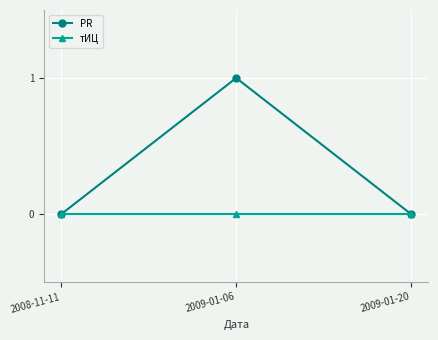

Does the chart display data point markers on the line(s)?

Yes